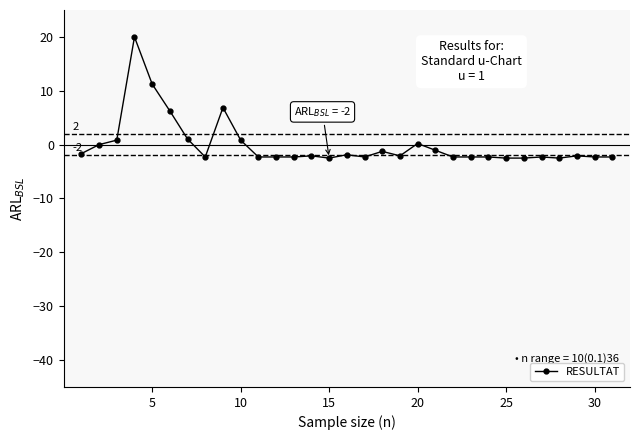

What is the greatest value displayed?

20.0